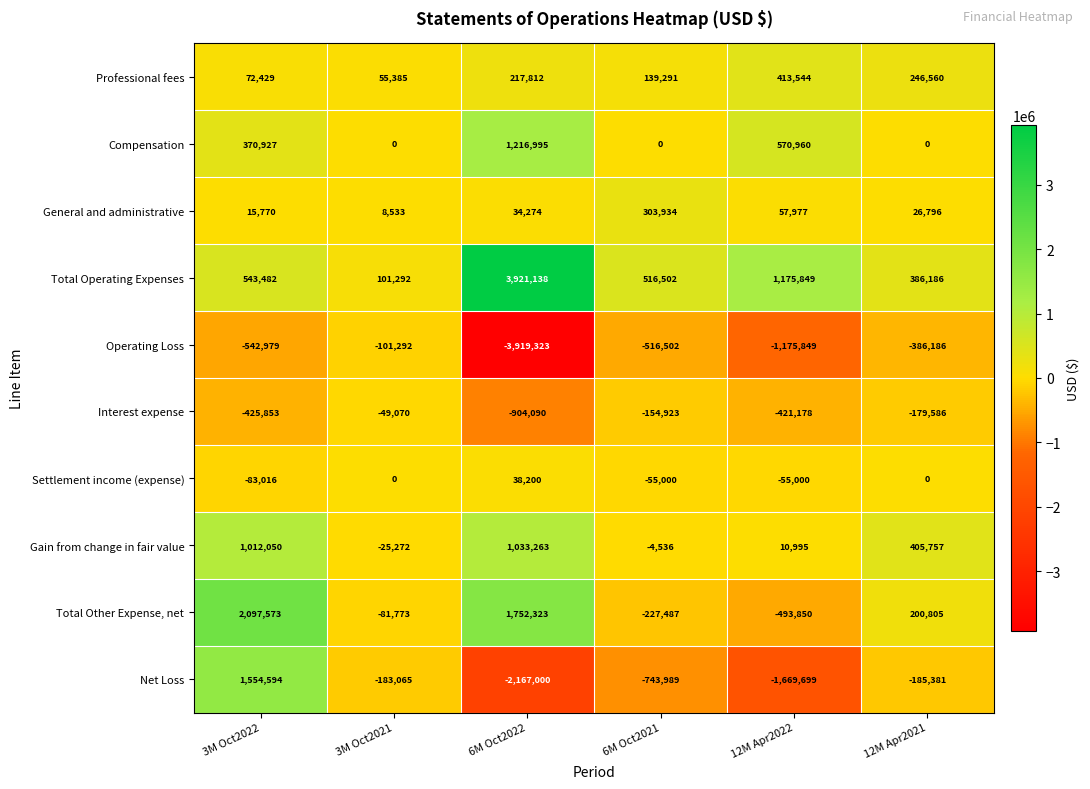

At 6M Oct2021, list the series in order from smallest to largest.

Net Loss, Operating Loss, Total Other Expense, net, Interest expense, Settlement income (expense), Gain from change in fair value, Compensation, Professional fees, General and administrative, Total Operating Expenses